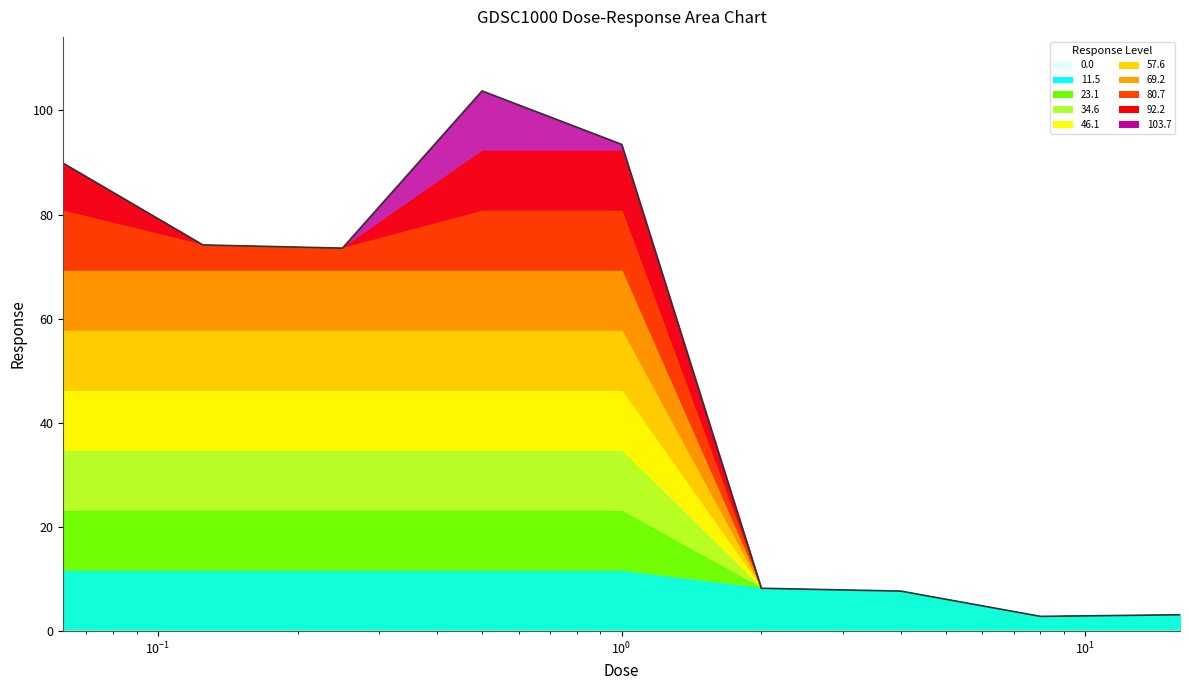

What is the difference between the maximum and minimum values?

100.9